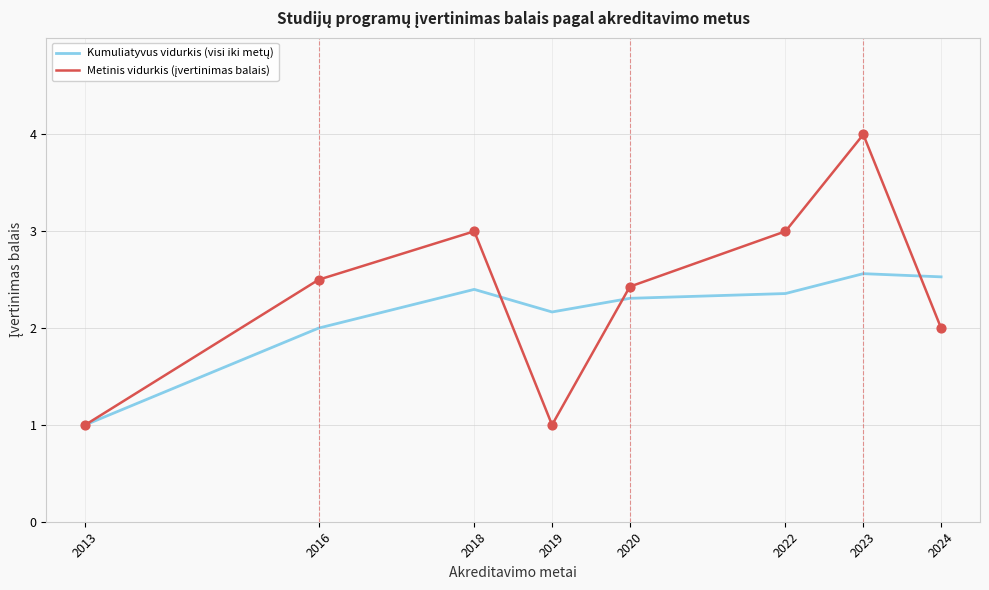

What is the total value across all series at 2022?

5.4